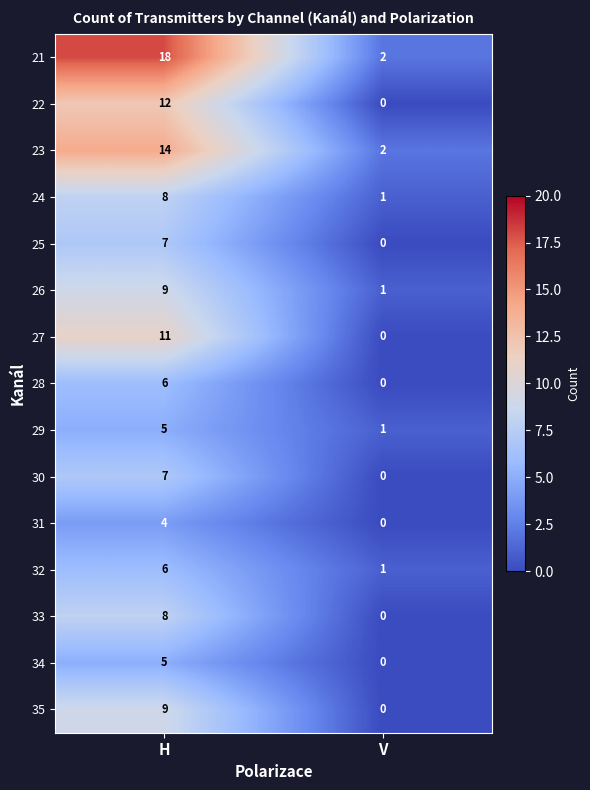

Reading left to right, what are all the values shown in this chart?

21: 18	2
22: 12	0
23: 14	2
24: 8	1
25: 7	0
26: 9	1
27: 11	0
28: 6	0
29: 5	1
30: 7	0
31: 4	0
32: 6	1
33: 8	0
34: 5	0
35: 9	0